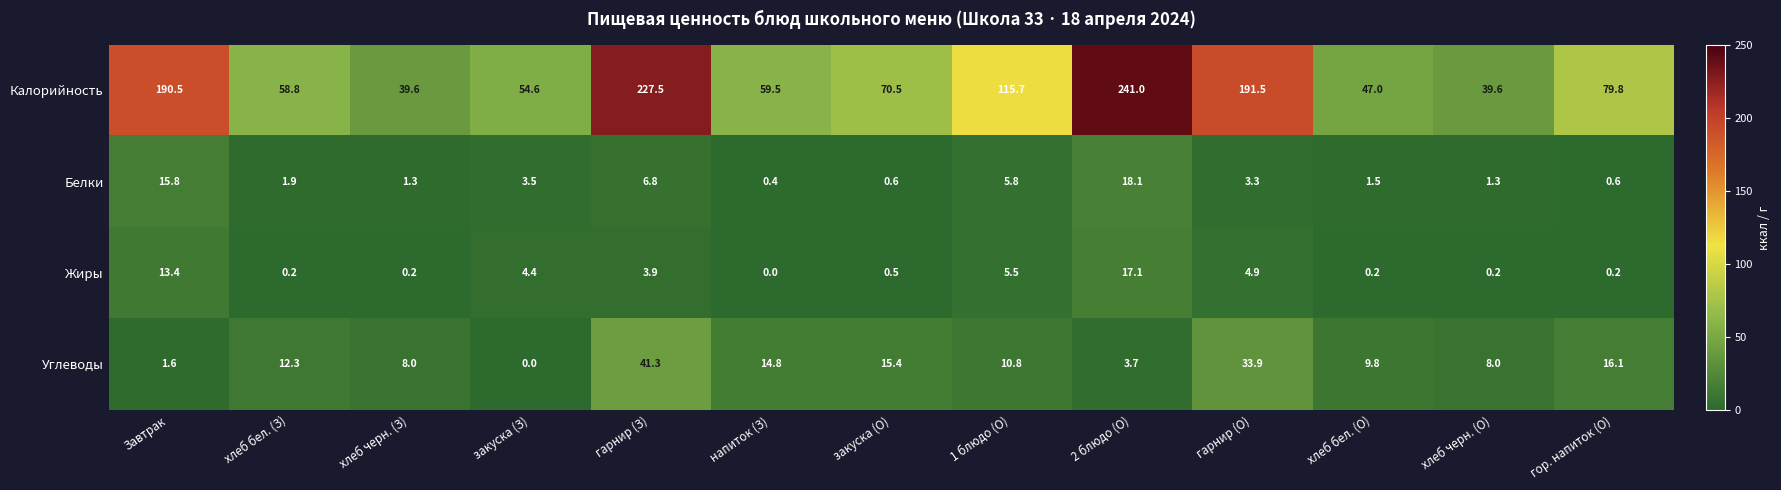

Which series has the largest total across all categories?

Калорийность